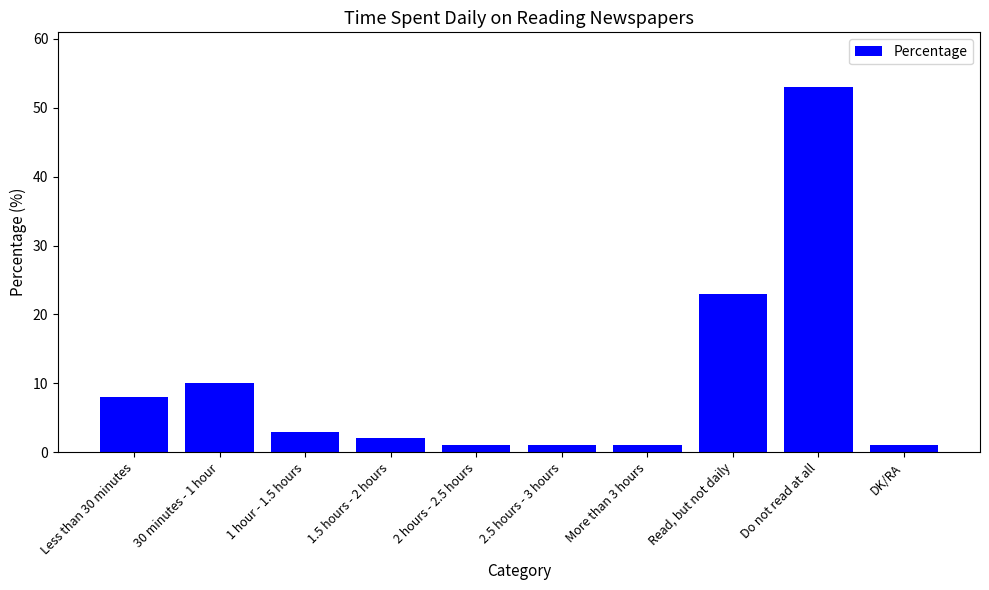

The chart shows a value of 23 at Read, but not daily. True or false?

True